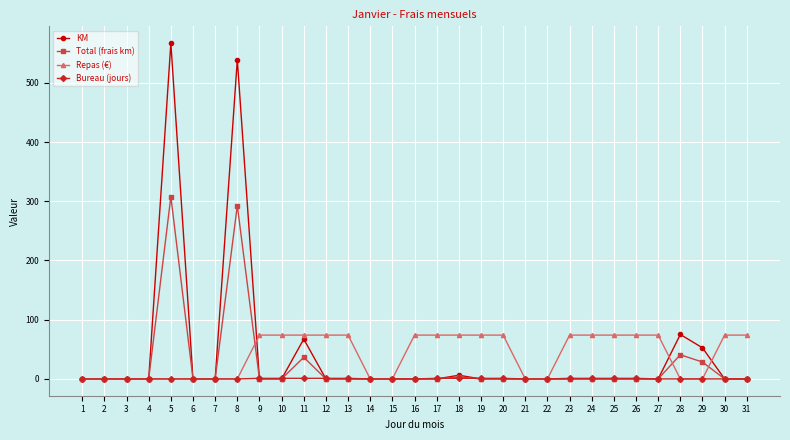

What is the total value across all series at 8?

831.7